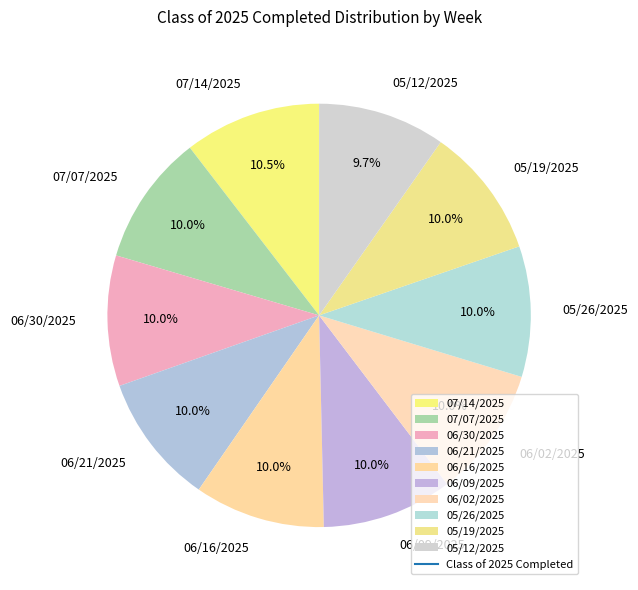

Is the sum of 05/12/2025 and 05/19/2025 greater than half?

No